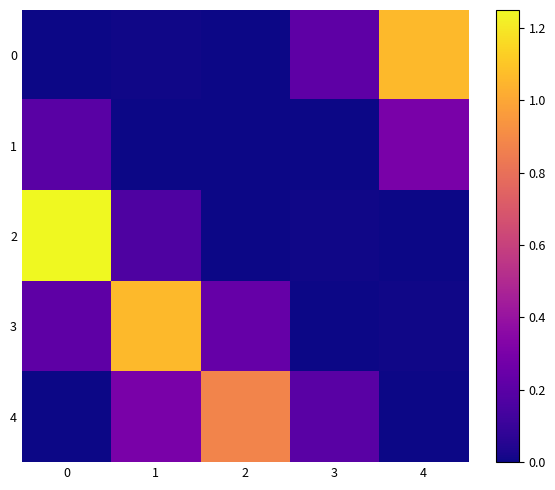

List the series in order of their peak value, highest first.

2, 0, 3, 4, 1